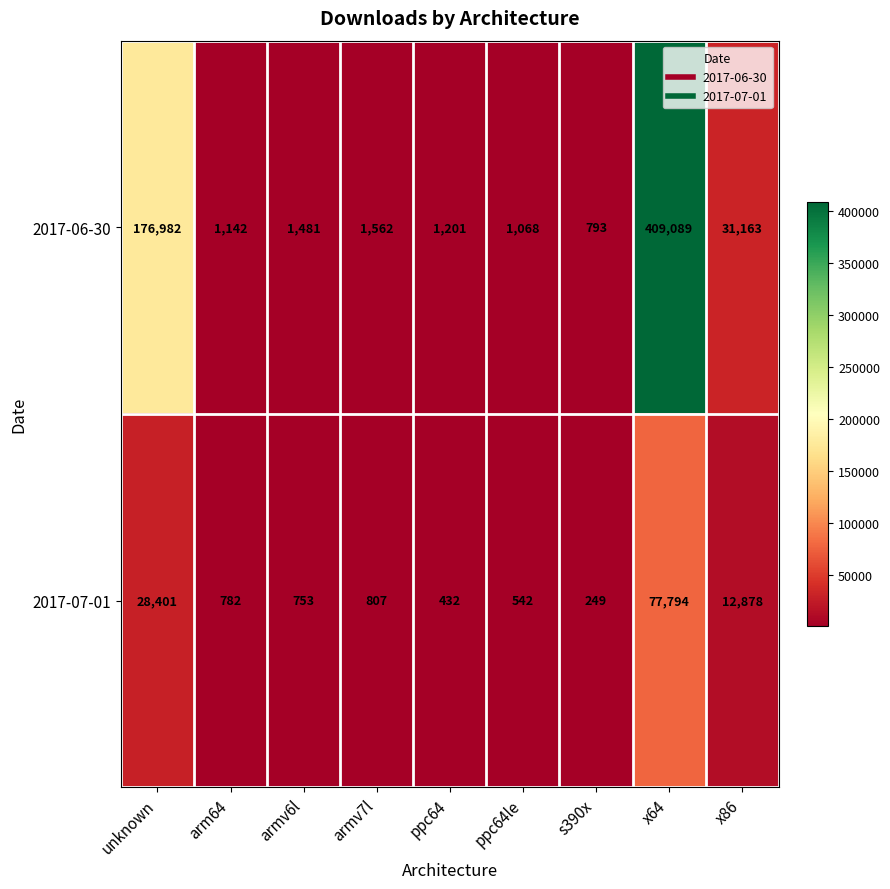

What is the difference between the 2017-06-30 values at unknown and s390x?

176189